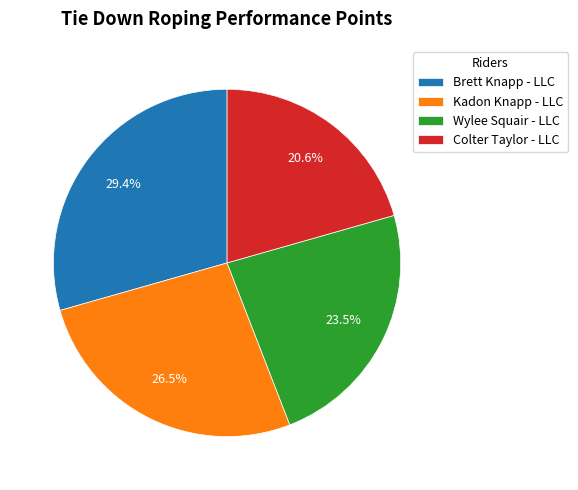

What is the largest slice in the pie chart?

Brett Knapp - LLC